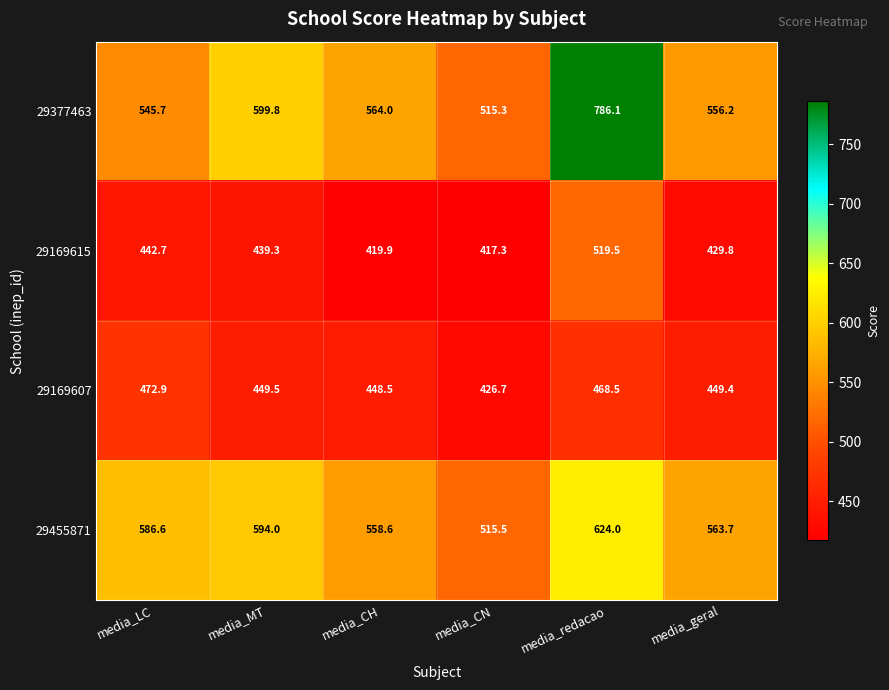

What is the spread (max minus min) of values at media_geral?

133.9